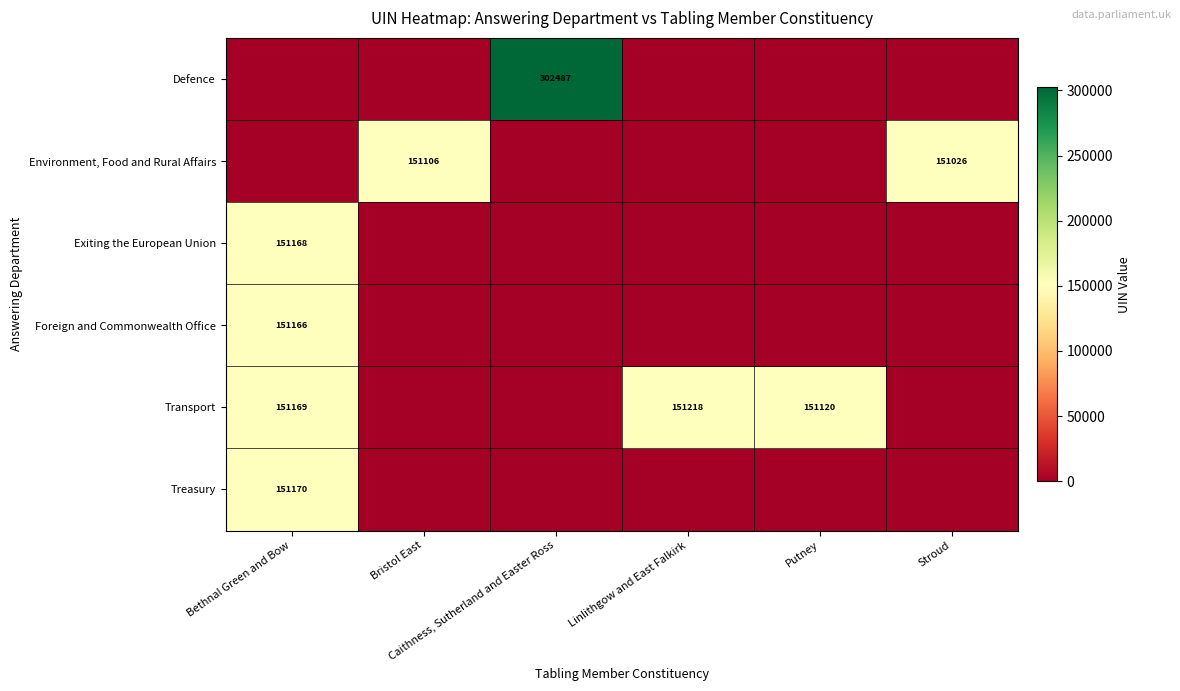

Which series has the widest spread of values?

Defence